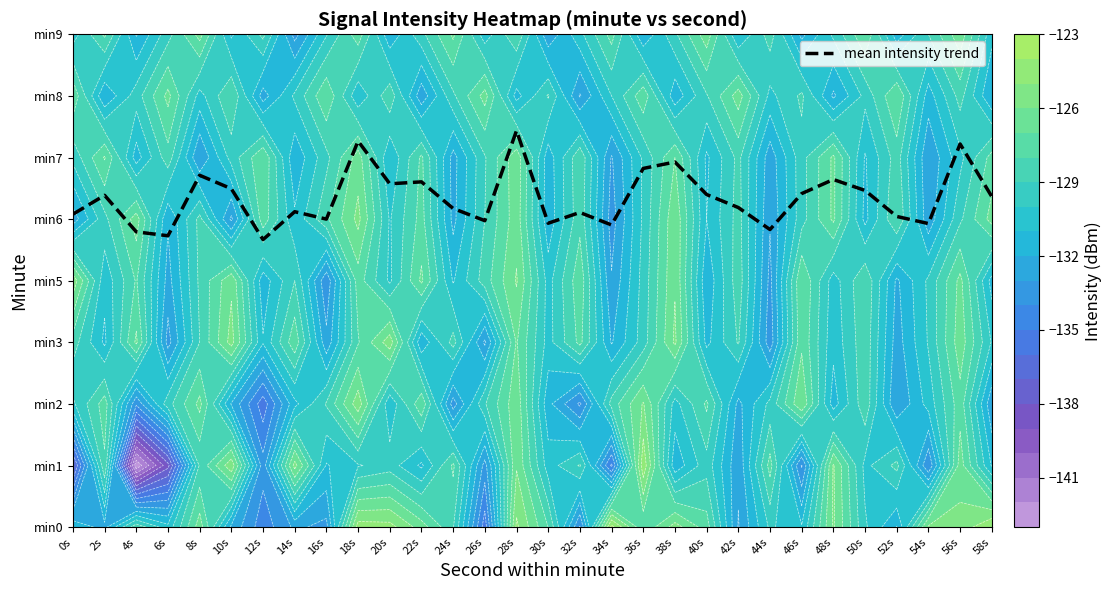

Rank the categories by value from highest to lowest.

28s, 18s, 56s, 38s, 36s, 8s, 48s, 22s, 20s, 10s, 50s, 46s, 40s, 2s, 58s, 42s, 24s, 14s, 32s, 0s, 52s, 16s, 26s, 30s, 54s, 34s, 44s, 4s, 6s, 12s